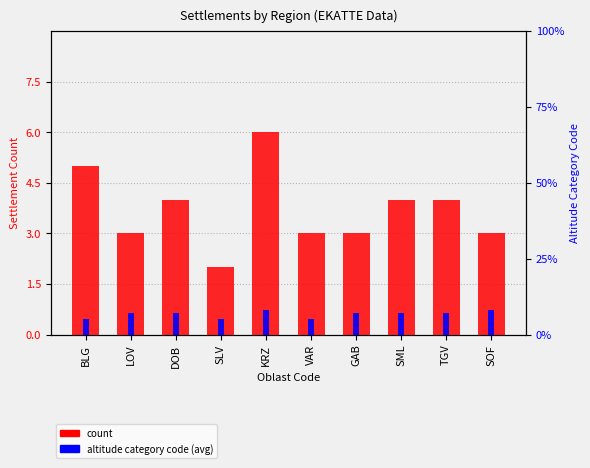

Does the chart contain any negative values?

No